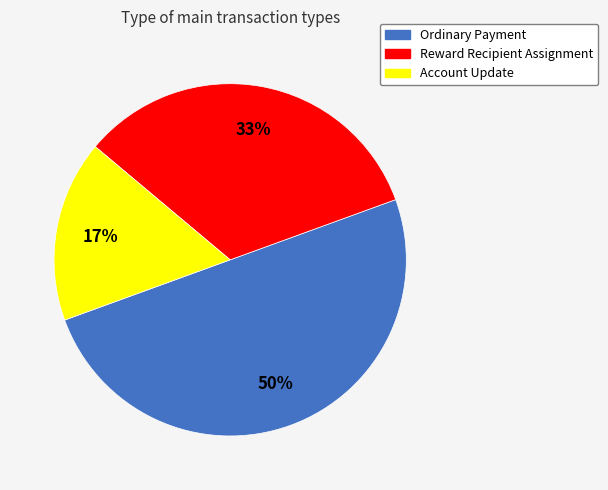

Is the sum of Account Update and Ordinary Payment greater than half?

Yes